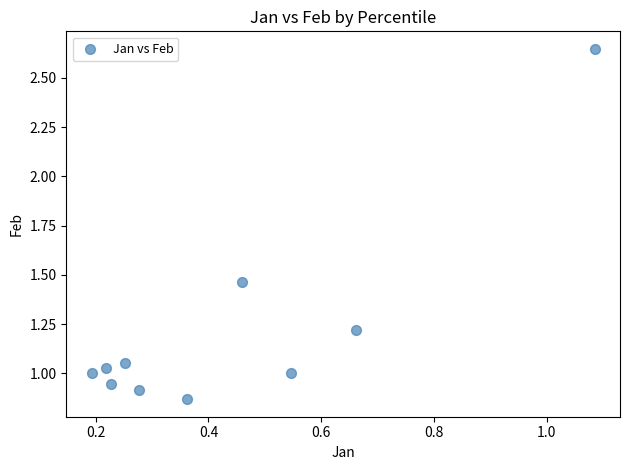

What is the average X value?

0.4